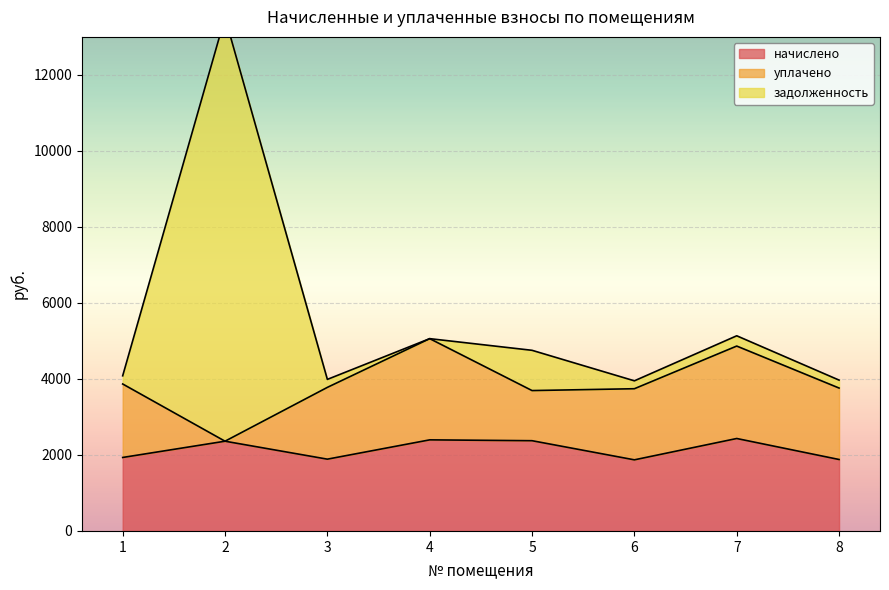

What is the minimum value for начислено?

1871.1